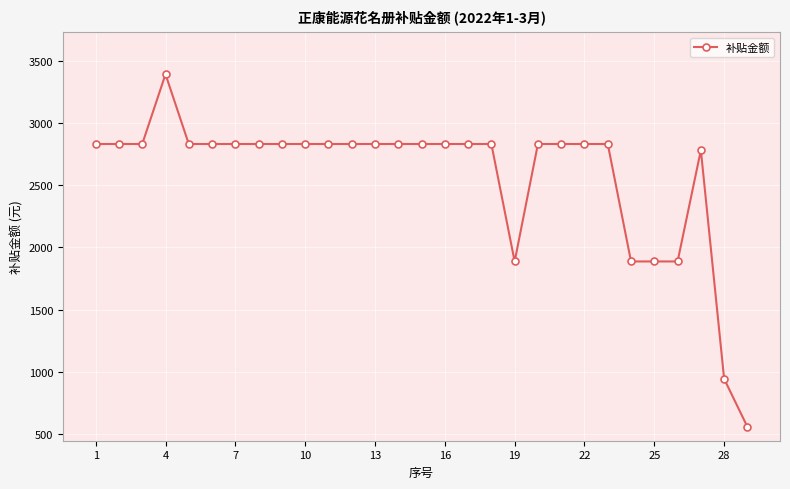

What is the greatest value displayed?

3390.4